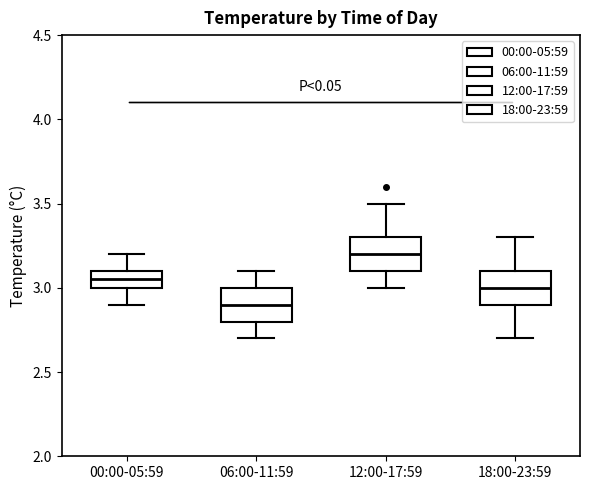

Reading left to right, transcribe this box plot: for each box, give where its median line is, the range the box spans, and where its two whiskers end, as read against the y-axis. The values are not printed on the chart, so give them approximately, as read against the axis.

00:00-05:59: median 3.05, box 3.00 to 3.10, whiskers 2.90 to 3.20
06:00-11:59: median 2.90, box 2.80 to 3.00, whiskers 2.70 to 3.10
12:00-17:59: median 3.20, box 3.10 to 3.30, whiskers 3.00 to 3.50
18:00-23:59: median 3.00, box 2.90 to 3.10, whiskers 2.70 to 3.30